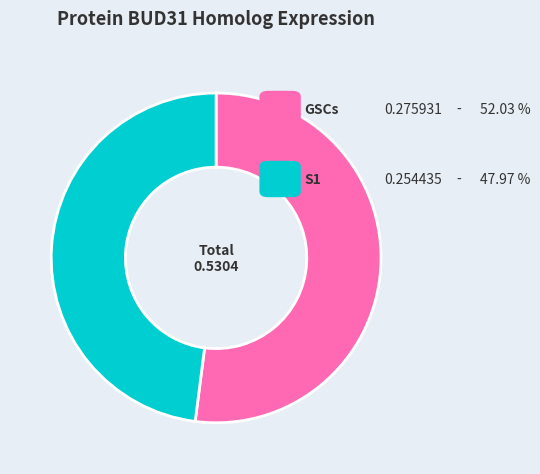

Is there any slice that represents more than half of the pie?

Yes